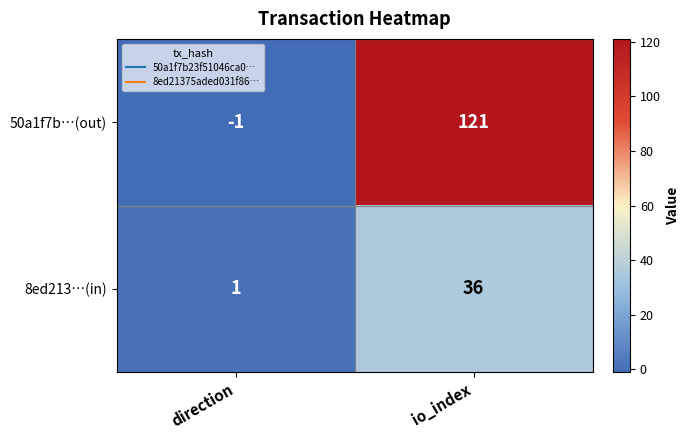

The value of 8ed213…(in) at io_index is 36. True or false?

True